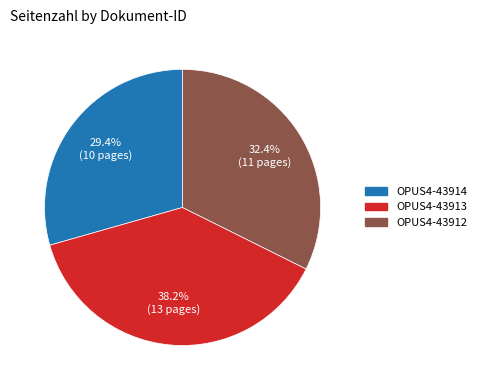

To the nearest percent, what is the average slice percentage?

33%